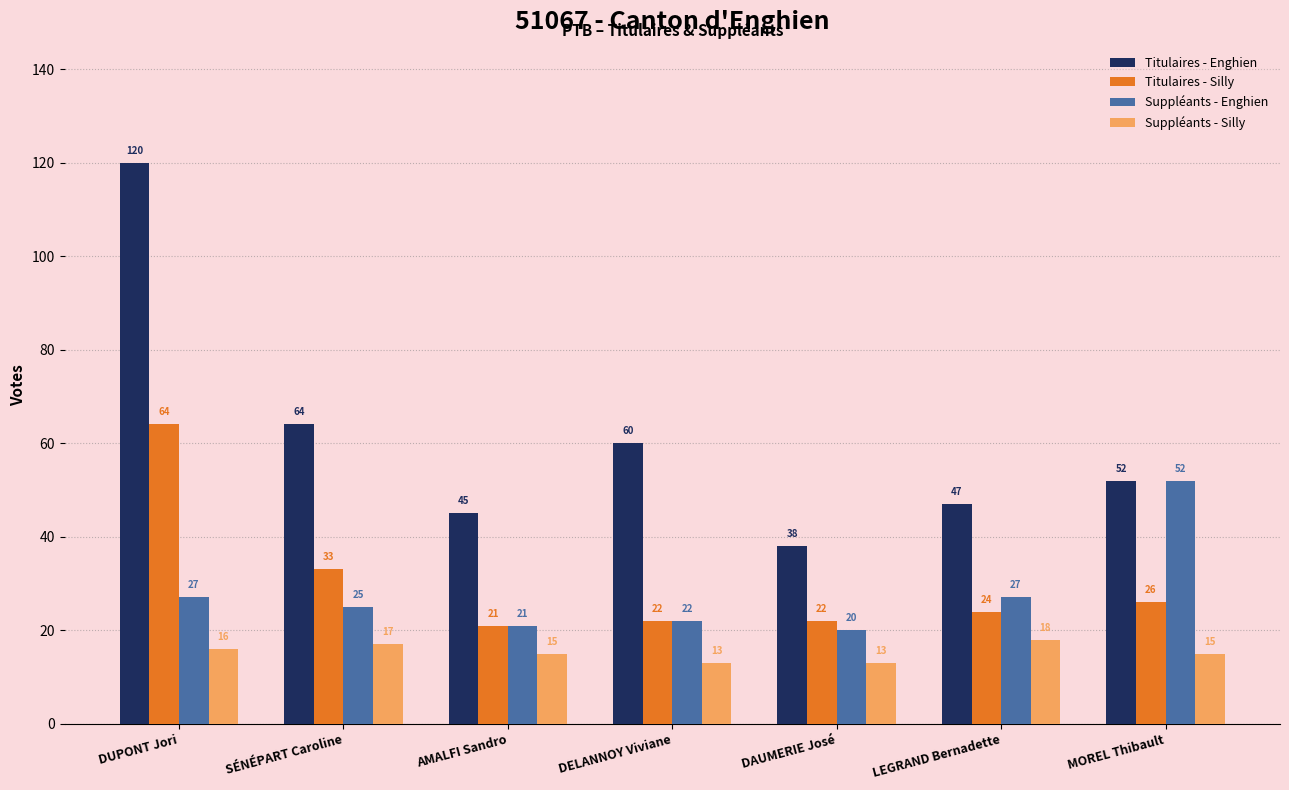

Which series changed the most between DUPONT Jori and LEGRAND Bernadette?

Titulaires - Enghien